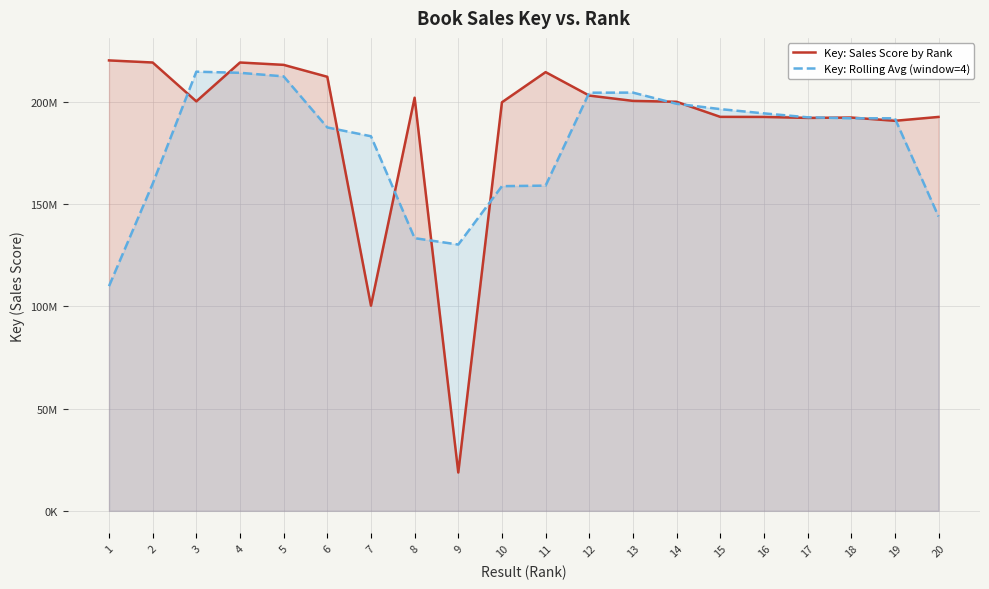

Rank the categories by Key: Rolling Avg (window=4) value from lowest to highest.

1, 9, 8, 20, 10, 11, 2, 7, 6, 18, 19, 17, 16, 15, 14, 12, 13, 5, 4, 3